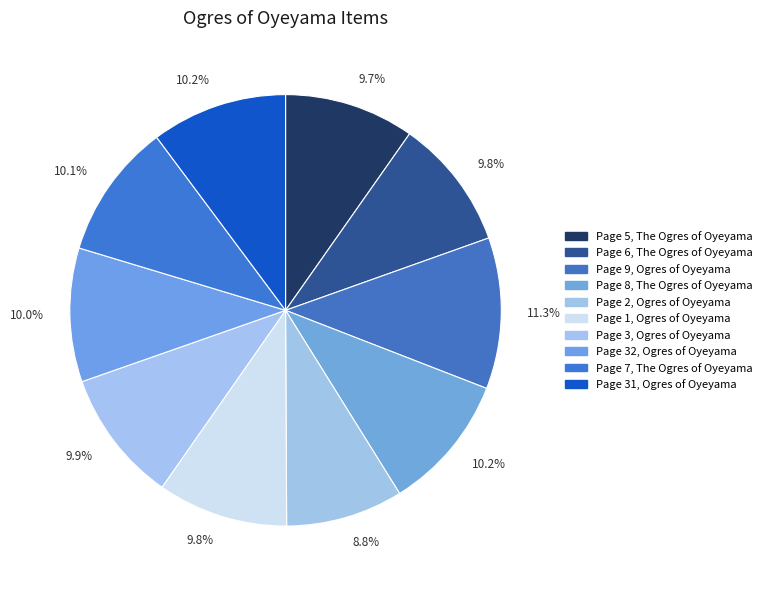

How many slices are in this pie chart?

10